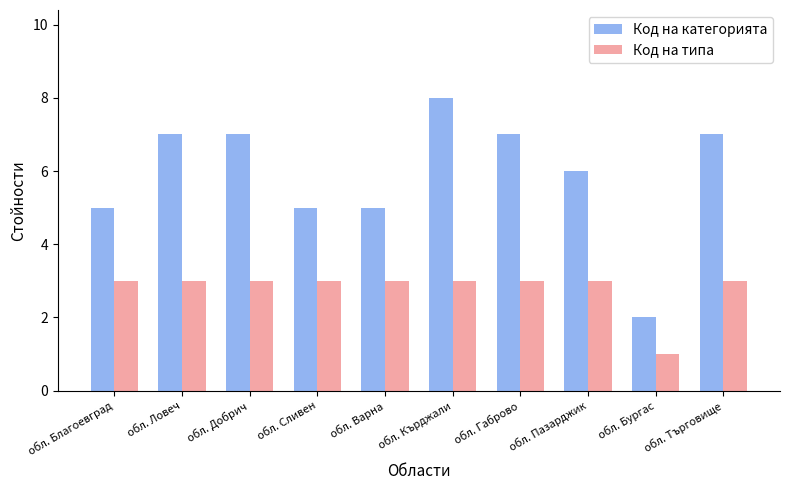

Reading left to right, list all the values displayed in this chart.

Код на категорията: 5	7	7	5	5	8	7	6	2	7
Код на типа: 3	3	3	3	3	3	3	3	1	3